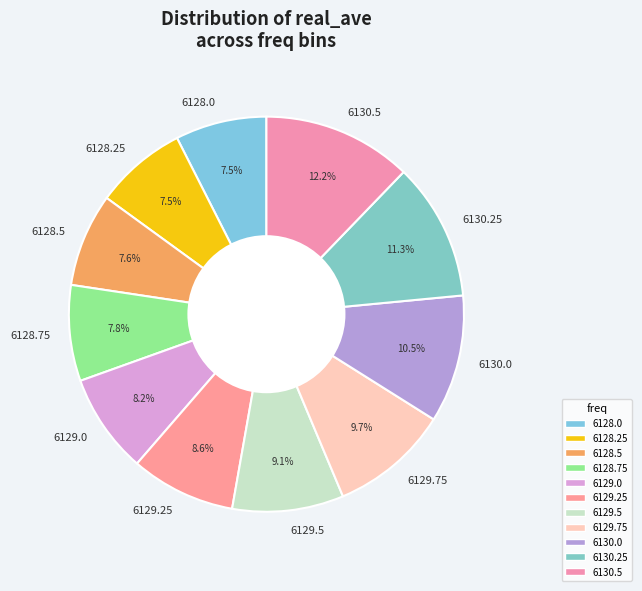

Between 6130.0 and 6129.0, which is larger?

6130.0